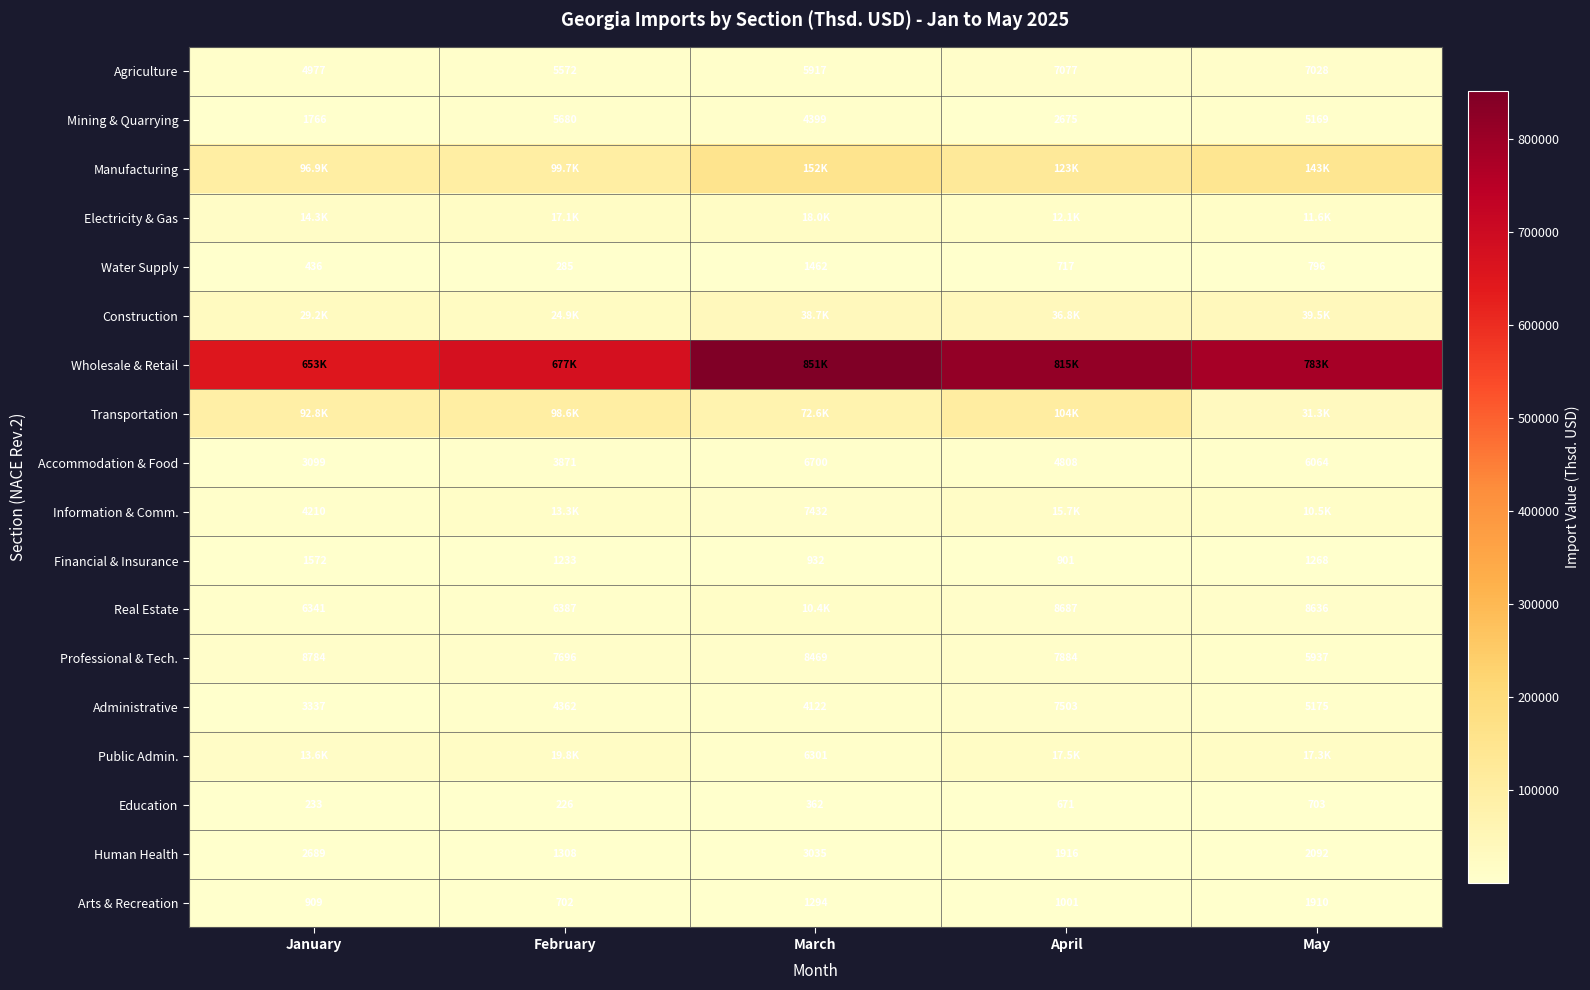

What is the sum of the Human Health values at January and March?

5724.0